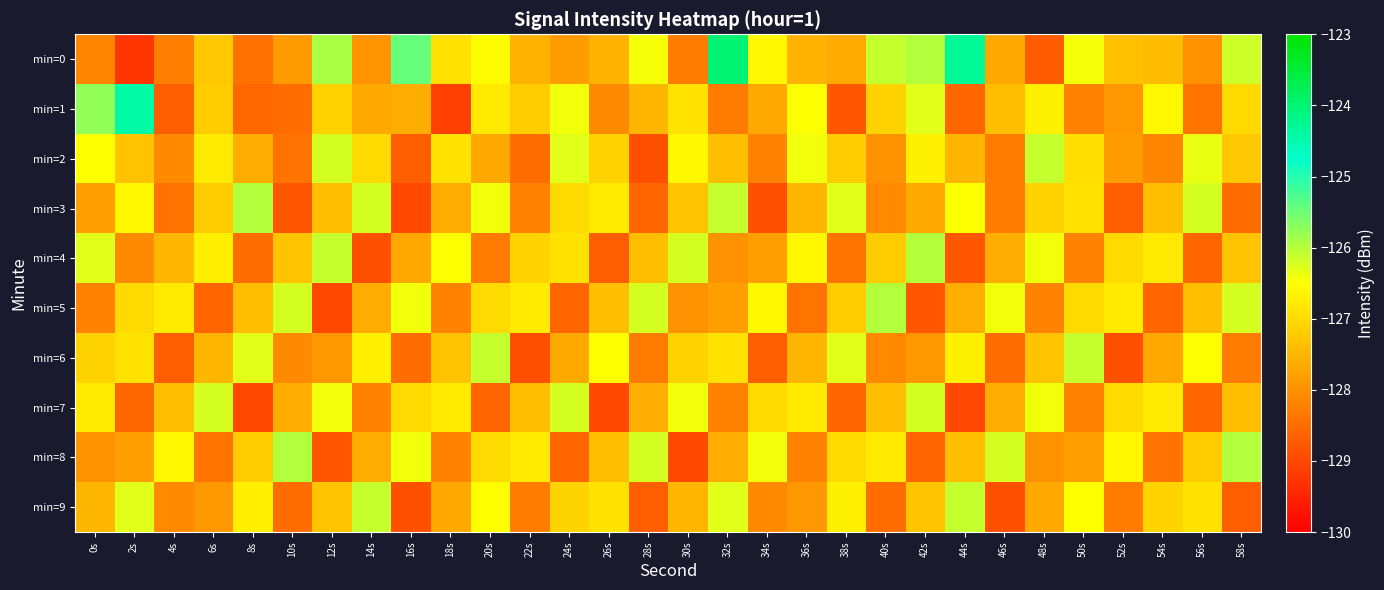

Which series has the largest total across all categories?

min=0